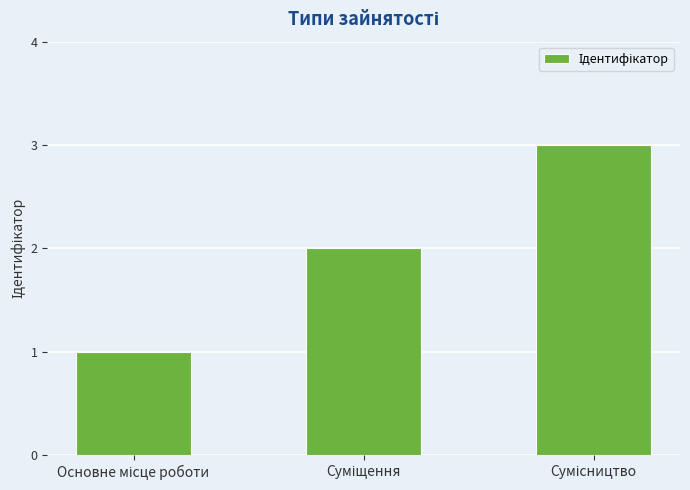

Does the chart contain stacked bars?

No